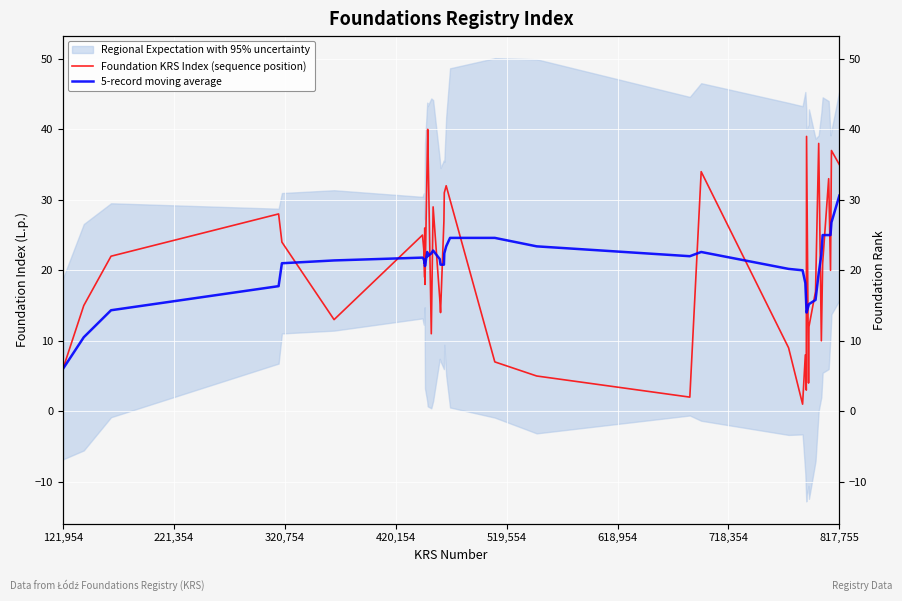

Count the number of categories in the chart.

40